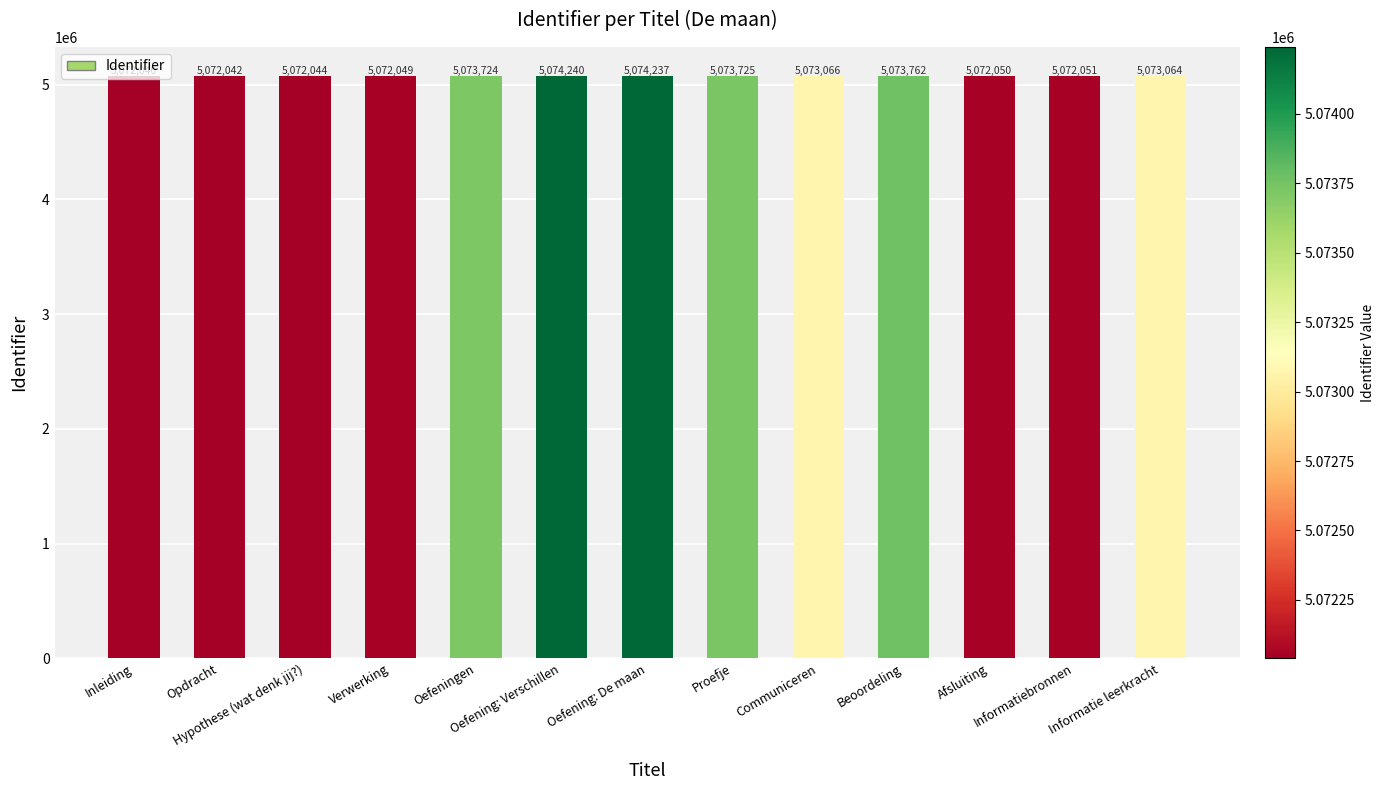

What is the smallest value displayed?

5072040